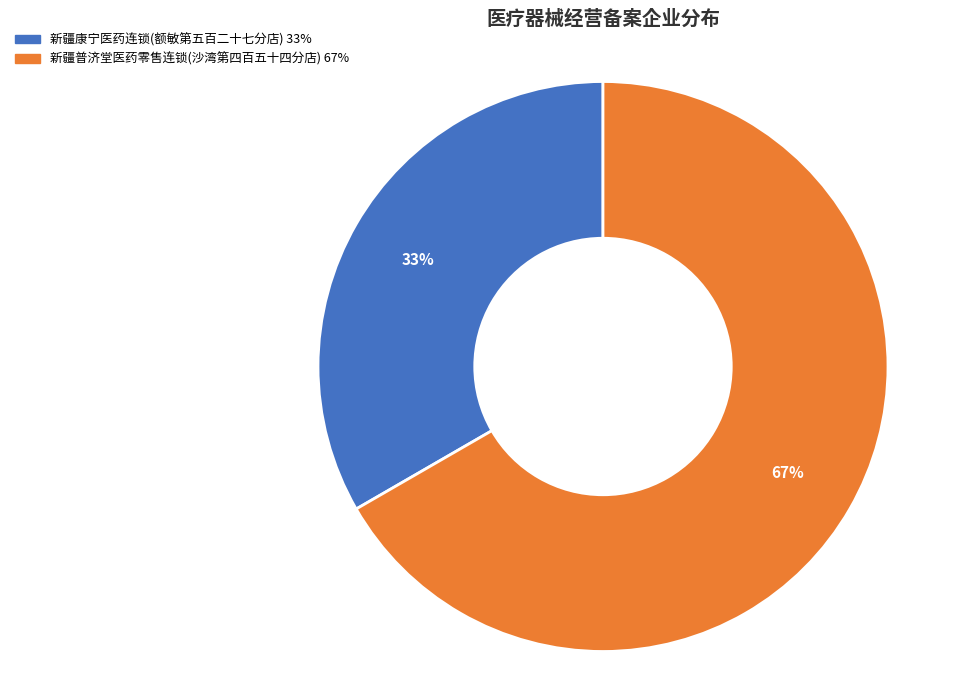

To the nearest percent, what is the average slice percentage?

50%